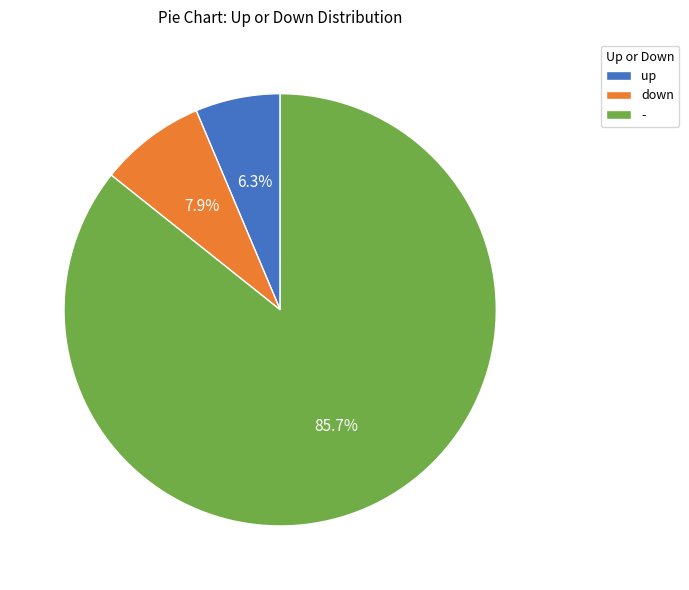

Rank the categories by value from highest to lowest.

-, down, up